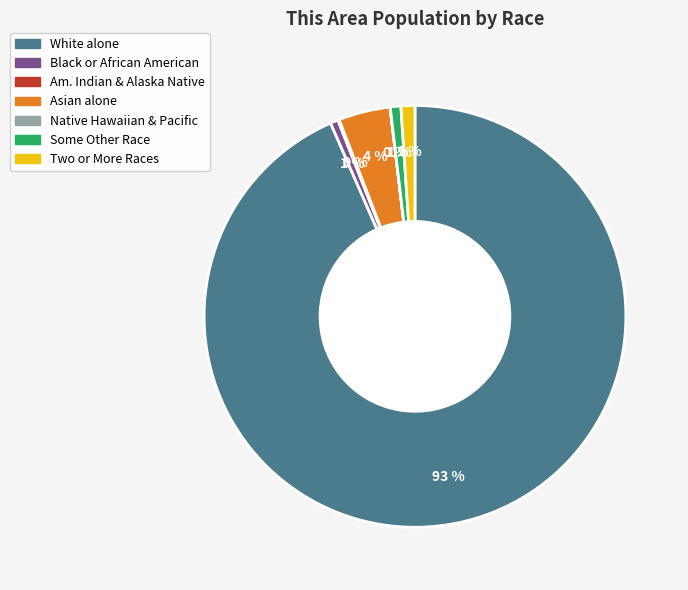

To the nearest percent, what is the average slice percentage?

14%